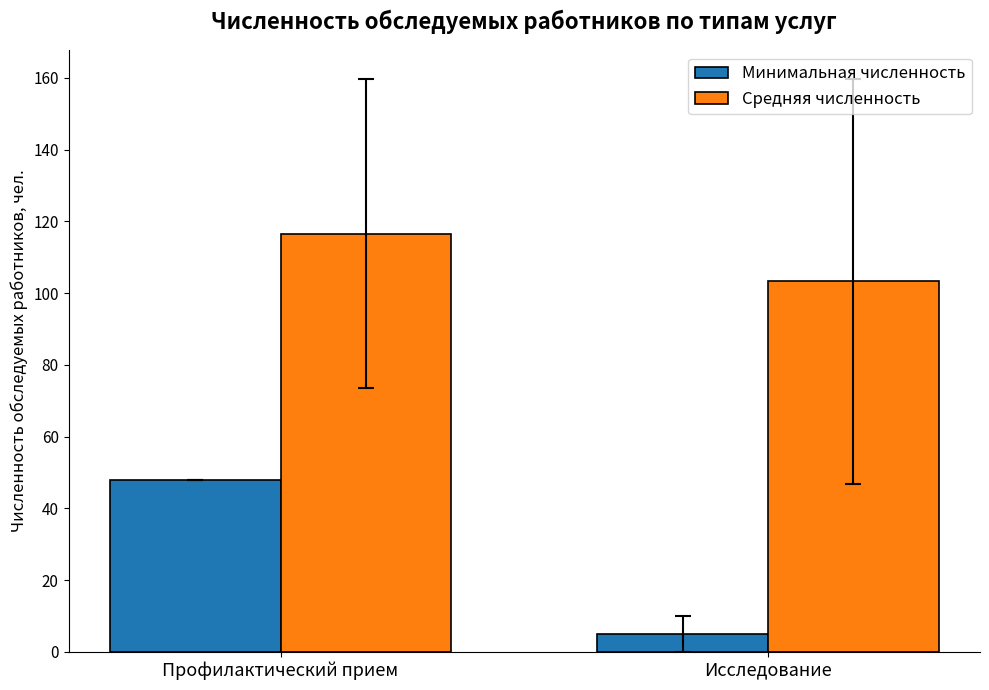

What position from the left is Исследование?

2